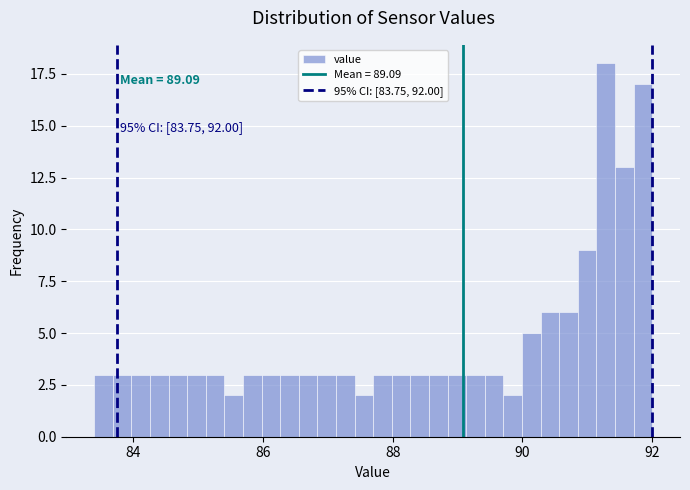

Read against the x-axis, roughly where is the centre of the tallest bar?

91.2